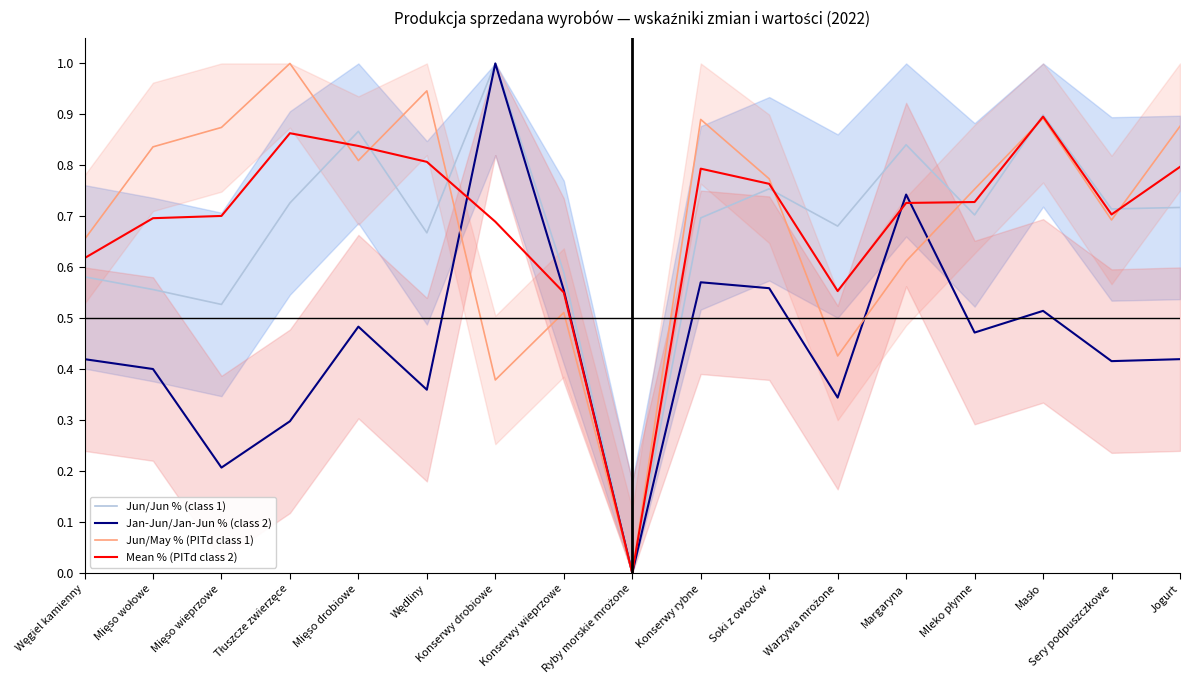

What is the difference between the Jun/May % (PITd class 1) values at Masło and Ryby morskie mrożone?

0.9